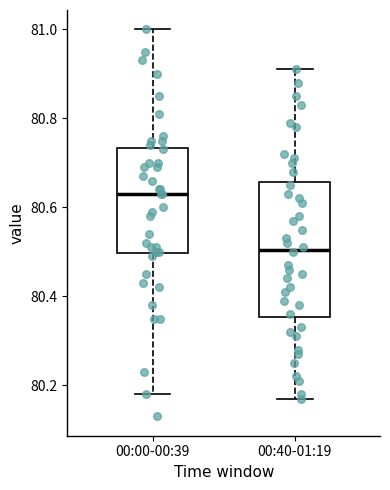

Which box has the highest median line?

00:00-00:39